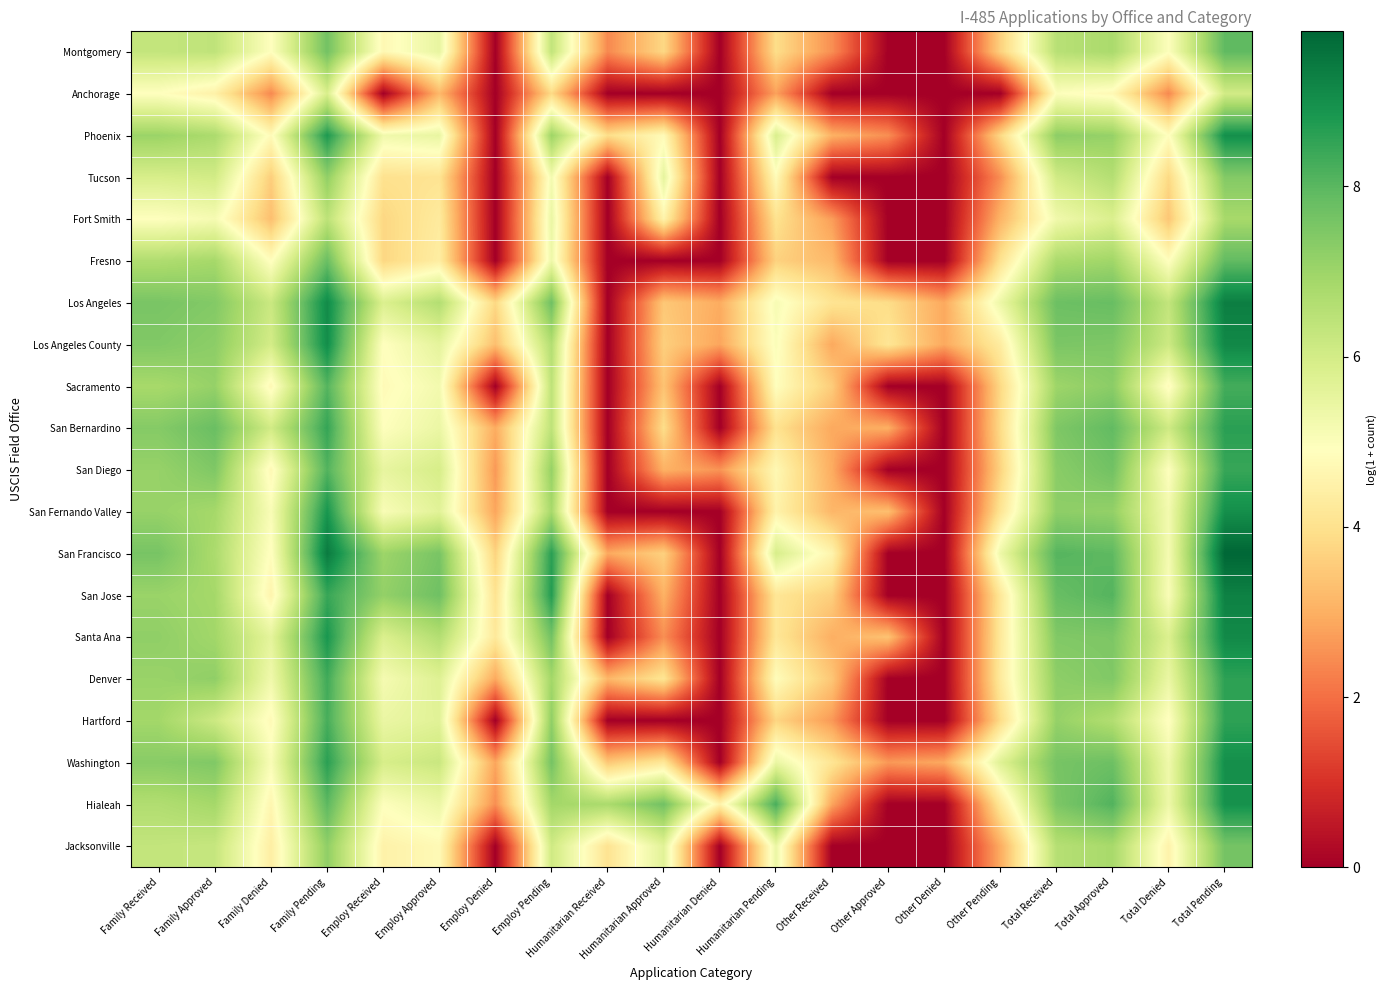

Reading left to right, list all the values displayed in this chart.

Montgomery: Family Received=6.3	Family Approved=6.4	Family Denied=4.9	Family Pending=7.6	Employ Received=4.7	Employ Approved=5.5	Employ Denied=0.0	Employ Pending=6.4	Humanitarian Received=2.4	Humanitarian Approved=3.8	Humanitarian Denied=0.0	Humanitarian Pending=3.9	Other Received=2.5	Other Approved=0.0	Other Denied=0.0	Other Pending=3.6	Total Received=6.5	Total Approved=6.8	Total Denied=5.0	Total Pending=7.9
Anchorage: Family Received=4.9	Family Approved=4.5	Family Denied=2.4	Family Pending=5.9	Employ Received=0.0	Employ Approved=3.2	Employ Denied=0.0	Employ Pending=3.8	Humanitarian Received=0.0	Humanitarian Approved=0.0	Humanitarian Denied=0.0	Humanitarian Pending=2.8	Other Received=0.0	Other Approved=0.0	Other Denied=0.0	Other Pending=0.0	Total Received=5.0	Total Approved=4.7	Total Denied=2.4	Total Pending=6.0
Phoenix: Family Received=7.0	Family Approved=6.7	Family Denied=4.8	Family Pending=8.8	Employ Received=5.3	Employ Approved=5.5	Employ Denied=0.0	Employ Pending=7.0	Humanitarian Received=3.9	Humanitarian Approved=4.8	Humanitarian Denied=0.0	Humanitarian Pending=5.9	Other Received=3.0	Other Approved=2.5	Other Denied=0.0	Other Pending=3.8	Total Received=7.2	Total Approved=7.1	Total Denied=4.9	Total Pending=9.0
Tucson: Family Received=5.9	Family Approved=6.0	Family Denied=3.6	Family Pending=7.2	Employ Received=4.0	Employ Approved=4.1	Employ Denied=0.0	Employ Pending=5.2	Humanitarian Received=0.0	Humanitarian Approved=5.5	Humanitarian Denied=0.0	Humanitarian Pending=4.8	Other Received=0.0	Other Approved=0.0	Other Denied=0.0	Other Pending=2.5	Total Received=6.1	Total Approved=6.6	Total Denied=3.8	Total Pending=7.4
Fort Smith: Family Received=4.9	Family Approved=5.1	Family Denied=3.3	Family Pending=6.4	Employ Received=3.8	Employ Approved=4.3	Employ Denied=0.0	Employ Pending=5.4	Humanitarian Received=0.0	Humanitarian Approved=4.6	Humanitarian Denied=0.0	Humanitarian Pending=4.0	Other Received=2.7	Other Approved=0.0	Other Denied=0.0	Other Pending=3.1	Total Received=5.3	Total Approved=5.8	Total Denied=3.4	Total Pending=6.8
Fresno: Family Received=6.7	Family Approved=6.9	Family Denied=4.9	Family Pending=7.8	Employ Received=3.8	Employ Approved=4.4	Employ Denied=0.0	Employ Pending=5.3	Humanitarian Received=0.0	Humanitarian Approved=0.0	Humanitarian Denied=0.0	Humanitarian Pending=3.7	Other Received=3.2	Other Approved=0.0	Other Denied=0.0	Other Pending=4.0	Total Received=6.8	Total Approved=6.9	Total Denied=4.9	Total Pending=7.9
Los Angeles: Family Received=7.6	Family Approved=7.4	Family Denied=6.2	Family Pending=9.1	Employ Received=5.8	Employ Approved=6.6	Employ Denied=3.8	Employ Pending=7.7	Humanitarian Received=0.0	Humanitarian Approved=3.5	Humanitarian Denied=2.9	Humanitarian Pending=5.1	Other Received=4.1	Other Approved=3.9	Other Denied=2.9	Other Pending=5.4	Total Received=7.7	Total Approved=7.8	Total Denied=6.3	Total Pending=9.3
Los Angeles County: Family Received=7.4	Family Approved=7.3	Family Denied=6.0	Family Pending=9.0	Employ Received=4.9	Employ Approved=5.6	Employ Denied=3.3	Employ Pending=6.6	Humanitarian Received=0.0	Humanitarian Approved=3.6	Humanitarian Denied=2.8	Humanitarian Pending=5.0	Other Received=2.9	Other Approved=4.1	Other Denied=2.9	Other Pending=4.3	Total Received=7.5	Total Approved=7.5	Total Denied=6.1	Total Pending=9.1
Sacramento: Family Received=6.8	Family Approved=7.1	Family Denied=4.7	Family Pending=8.1	Employ Received=4.8	Employ Approved=5.2	Employ Denied=0.0	Employ Pending=6.4	Humanitarian Received=0.0	Humanitarian Approved=3.4	Humanitarian Denied=0.0	Humanitarian Pending=4.9	Other Received=3.6	Other Approved=0.0	Other Denied=0.0	Other Pending=3.8	Total Received=7.0	Total Approved=7.3	Total Denied=4.8	Total Pending=8.3
San Bernardino: Family Received=7.4	Family Approved=7.8	Family Denied=6.0	Family Pending=8.5	Employ Received=4.9	Employ Approved=5.4	Employ Denied=2.9	Employ Pending=6.4	Humanitarian Received=0.0	Humanitarian Approved=3.9	Humanitarian Denied=0.0	Humanitarian Pending=4.0	Other Received=2.9	Other Approved=3.0	Other Denied=0.0	Other Pending=3.9	Total Received=7.5	Total Approved=7.9	Total Denied=6.1	Total Pending=8.6
San Diego: Family Received=7.1	Family Approved=7.5	Family Denied=4.7	Family Pending=8.1	Employ Received=5.5	Employ Approved=5.9	Employ Denied=2.6	Employ Pending=7.1	Humanitarian Received=0.0	Humanitarian Approved=3.0	Humanitarian Denied=2.6	Humanitarian Pending=4.7	Other Received=2.9	Other Approved=0.0	Other Denied=0.0	Other Pending=3.7	Total Received=7.3	Total Approved=7.7	Total Denied=4.9	Total Pending=8.5
San Fernando Valley: Family Received=7.1	Family Approved=6.9	Family Denied=5.1	Family Pending=8.9	Employ Received=5.1	Employ Approved=5.6	Employ Denied=2.8	Employ Pending=6.8	Humanitarian Received=0.0	Humanitarian Approved=0.0	Humanitarian Denied=0.0	Humanitarian Pending=4.5	Other Received=3.1	Other Approved=3.3	Other Denied=0.0	Other Pending=4.1	Total Received=7.2	Total Approved=7.2	Total Denied=5.2	Total Pending=9.0
San Francisco: Family Received=7.6	Family Approved=6.8	Family Denied=4.9	Family Pending=9.4	Employ Received=7.0	Employ Approved=7.6	Employ Denied=3.7	Employ Pending=8.6	Humanitarian Received=2.9	Humanitarian Approved=3.6	Humanitarian Denied=0.0	Humanitarian Pending=5.9	Other Received=4.6	Other Approved=0.0	Other Denied=0.0	Other Pending=5.3	Total Received=8.1	Total Approved=7.9	Total Denied=5.2	Total Pending=9.8
San Jose: Family Received=7.0	Family Approved=6.9	Family Denied=4.6	Family Pending=8.4	Employ Received=7.1	Employ Approved=7.7	Employ Denied=4.1	Employ Pending=8.7	Humanitarian Received=0.0	Humanitarian Approved=3.0	Humanitarian Denied=0.0	Humanitarian Pending=4.1	Other Received=3.6	Other Approved=0.0	Other Denied=0.0	Other Pending=4.2	Total Received=7.8	Total Approved=8.1	Total Denied=5.0	Total Pending=9.3
Santa Ana: Family Received=7.2	Family Approved=6.9	Family Denied=5.6	Family Pending=8.8	Employ Received=5.8	Employ Approved=6.6	Employ Denied=4.2	Employ Pending=7.6	Humanitarian Received=0.0	Humanitarian Approved=2.5	Humanitarian Denied=0.0	Humanitarian Pending=4.2	Other Received=3.0	Other Approved=3.4	Other Denied=0.0	Other Pending=4.2	Total Received=7.4	Total Approved=7.5	Total Denied=5.8	Total Pending=9.1
Denver: Family Received=7.1	Family Approved=7.2	Family Denied=5.3	Family Pending=8.3	Employ Received=5.2	Employ Approved=5.7	Employ Denied=2.9	Employ Pending=6.9	Humanitarian Received=3.1	Humanitarian Approved=4.1	Humanitarian Denied=0.0	Humanitarian Pending=4.8	Other Received=3.4	Other Approved=0.0	Other Denied=0.0	Other Pending=4.3	Total Received=7.2	Total Approved=7.4	Total Denied=5.4	Total Pending=8.6
Hartford: Family Received=6.9	Family Approved=6.1	Family Denied=4.8	Family Pending=8.2	Employ Received=5.4	Employ Approved=5.7	Employ Denied=0.0	Employ Pending=7.2	Humanitarian Received=0.0	Humanitarian Approved=0.0	Humanitarian Denied=0.0	Humanitarian Pending=3.7	Other Received=2.6	Other Approved=0.0	Other Denied=0.0	Other Pending=3.9	Total Received=7.1	Total Approved=6.6	Total Denied=4.9	Total Pending=8.6
Washington: Family Received=7.3	Family Approved=7.4	Family Denied=5.1	Family Pending=8.6	Employ Received=5.9	Employ Approved=6.2	Employ Denied=2.8	Employ Pending=7.6	Humanitarian Received=3.5	Humanitarian Approved=4.2	Humanitarian Denied=0.0	Humanitarian Pending=5.4	Other Received=4.1	Other Approved=2.6	Other Denied=2.9	Other Pending=5.7	Total Received=7.6	Total Approved=7.7	Total Denied=5.3	Total Pending=9.0
Hialeah: Family Received=6.7	Family Approved=6.9	Family Denied=4.6	Family Pending=8.0	Employ Received=5.0	Employ Approved=5.4	Employ Denied=2.5	Employ Pending=6.9	Humanitarian Received=6.8	Humanitarian Approved=7.7	Humanitarian Denied=4.5	Humanitarian Pending=8.2	Other Received=2.8	Other Approved=0.0	Other Denied=0.0	Other Pending=4.2	Total Received=7.5	Total Approved=8.1	Total Denied=5.3	Total Pending=9.0
Jacksonville: Family Received=6.3	Family Approved=6.3	Family Denied=4.4	Family Pending=7.2	Employ Received=4.5	Employ Approved=4.7	Employ Denied=0.0	Employ Pending=6.1	Humanitarian Received=4.1	Humanitarian Approved=5.7	Humanitarian Denied=0.0	Humanitarian Pending=5.4	Other Received=0.0	Other Approved=0.0	Other Denied=0.0	Other Pending=2.9	Total Received=6.6	Total Approved=6.8	Total Denied=4.5	Total Pending=7.6